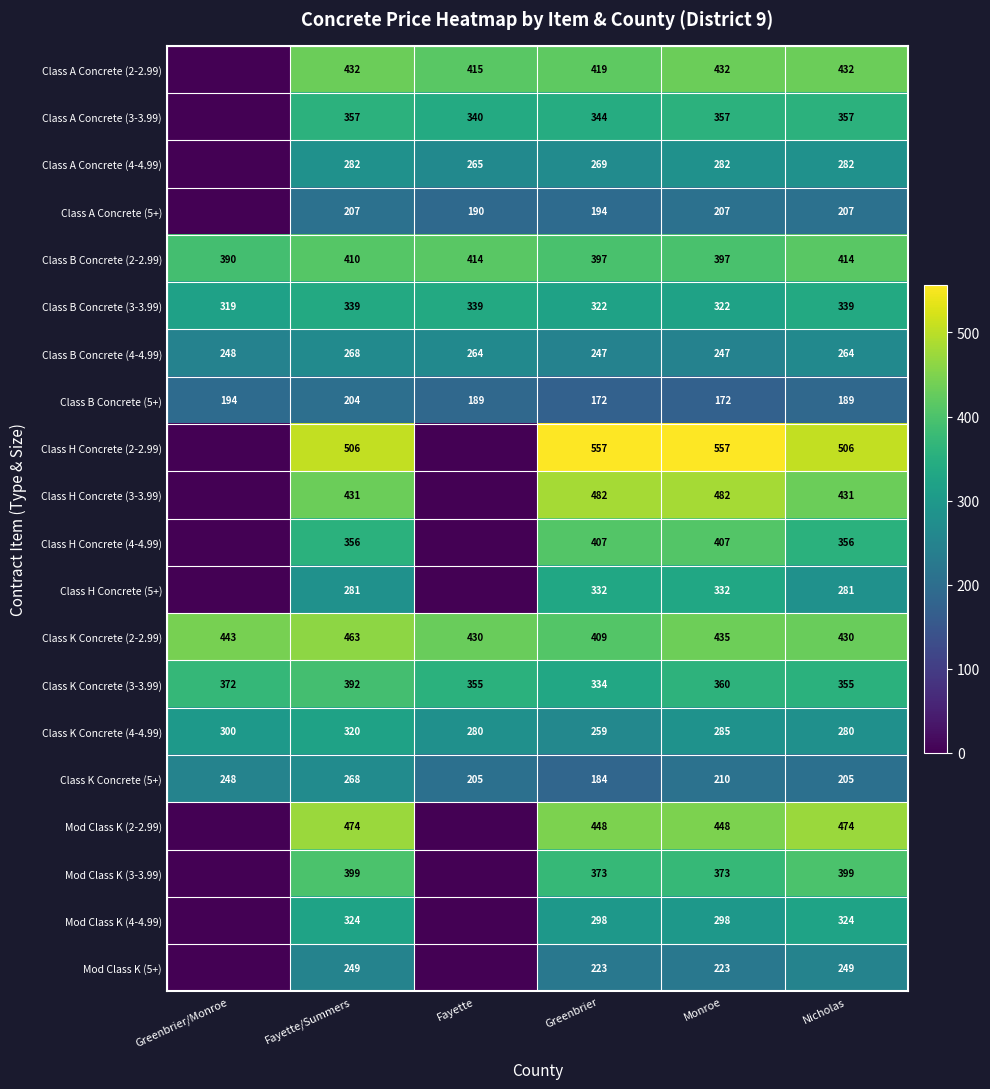

What value does the Class K Concrete (5+) series have at Fayette/Summers?

268